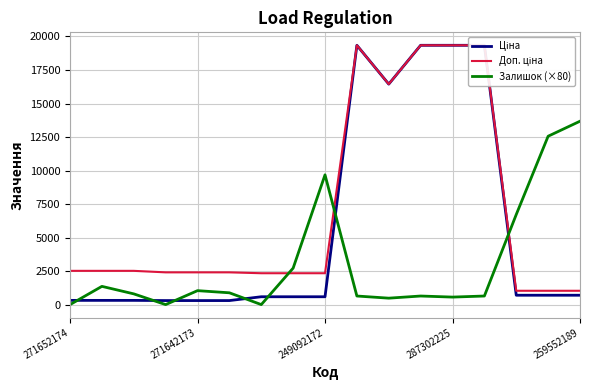

Rank the series at 287302225 from lowest to highest value.

Залишок (×80), Ціна, Доп. ціна